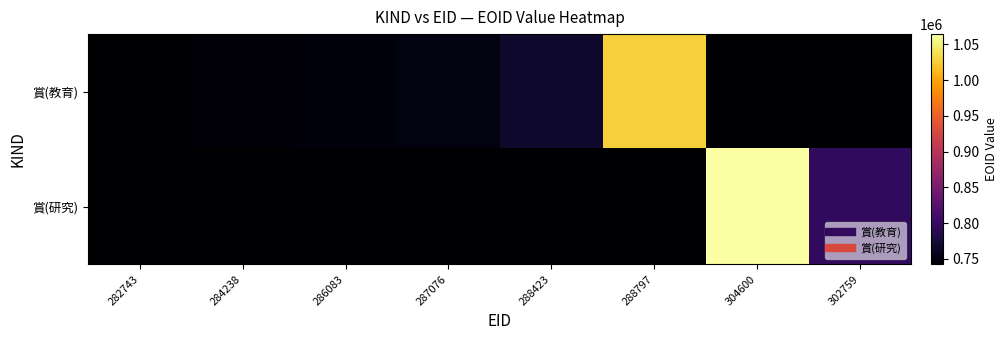

What is the greatest value displayed?

1064412